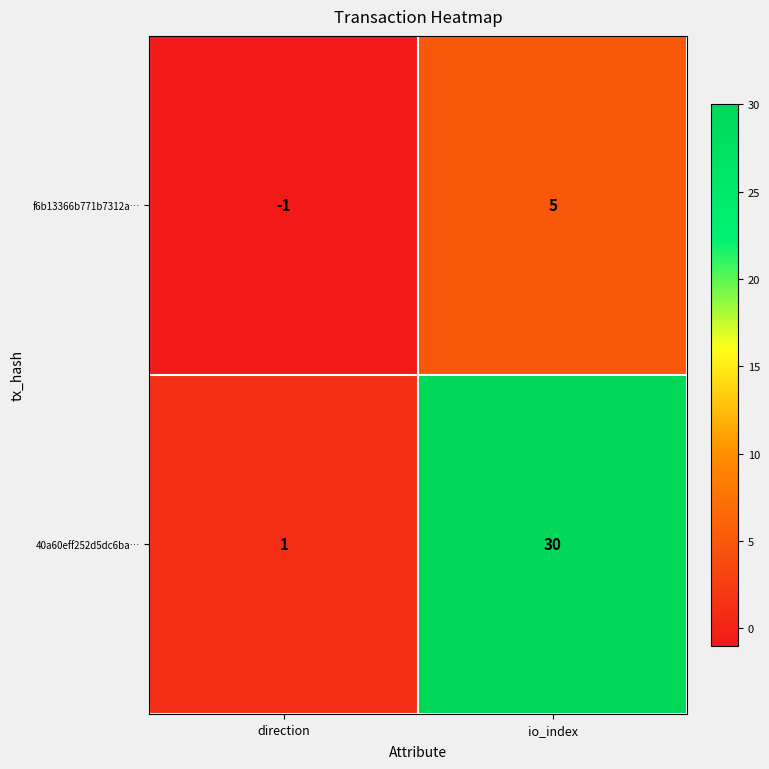

At which category is the sum across all series the highest?

io_index